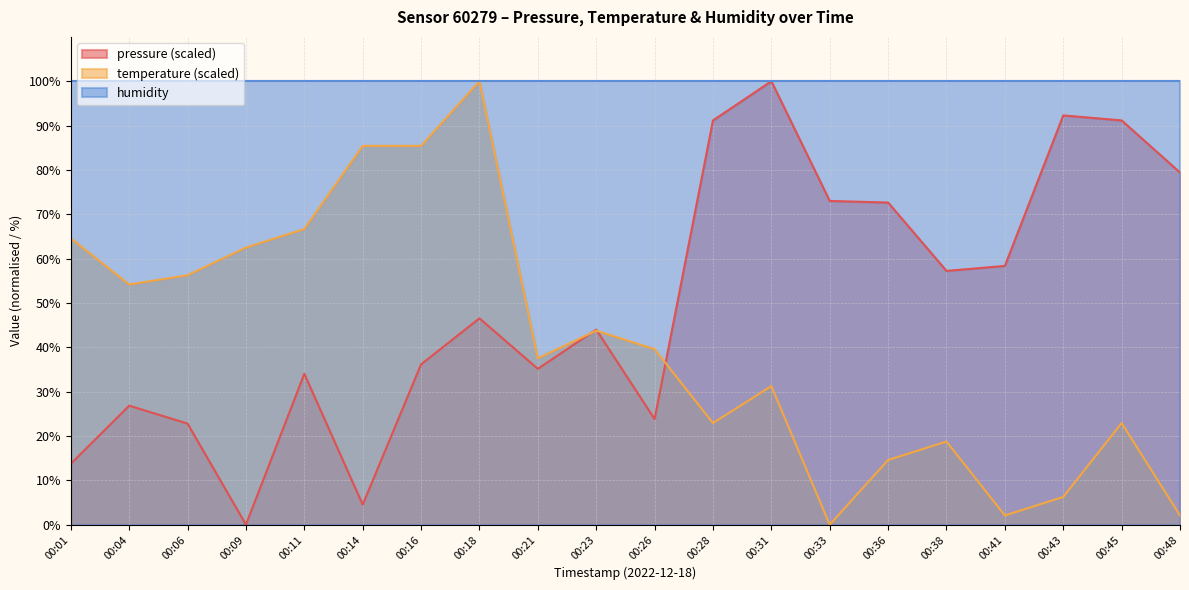

What is the difference between the highest and lowest values at 00:11?

66.0